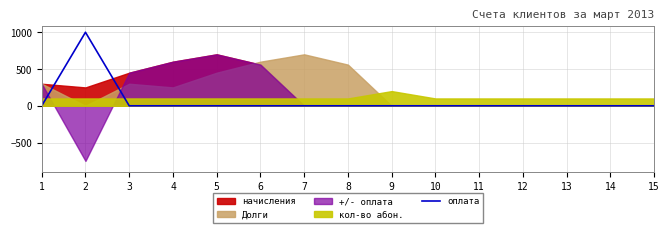

Count the number of categories in the chart.

15